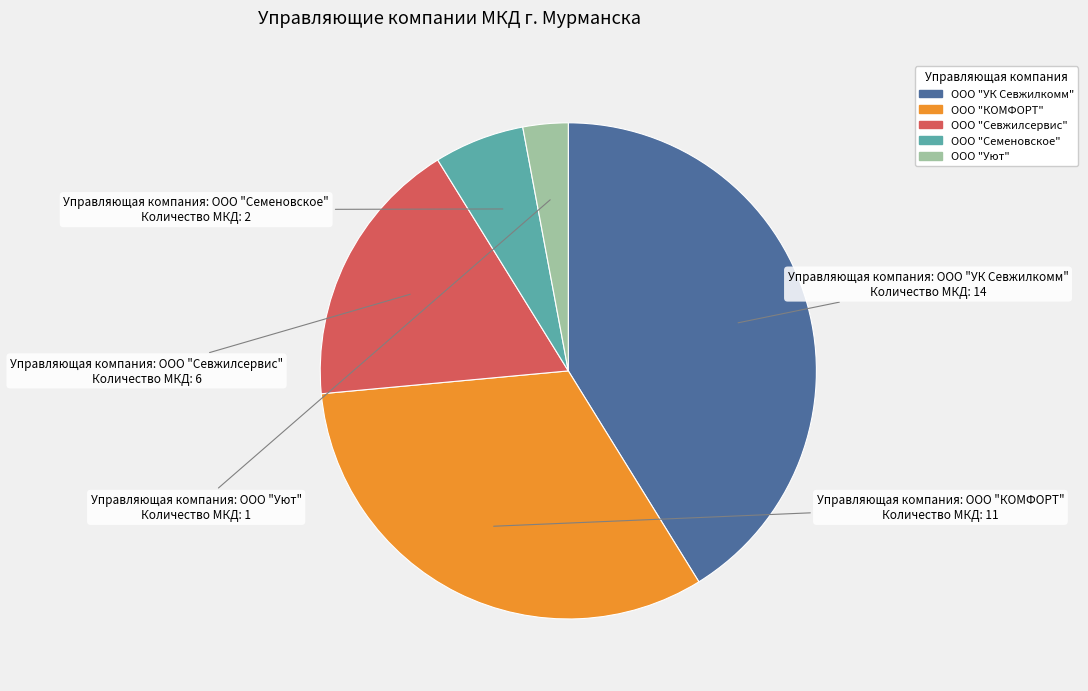

The ООО "Севжилсервис" slice represents 18% of the pie. True or false?

True